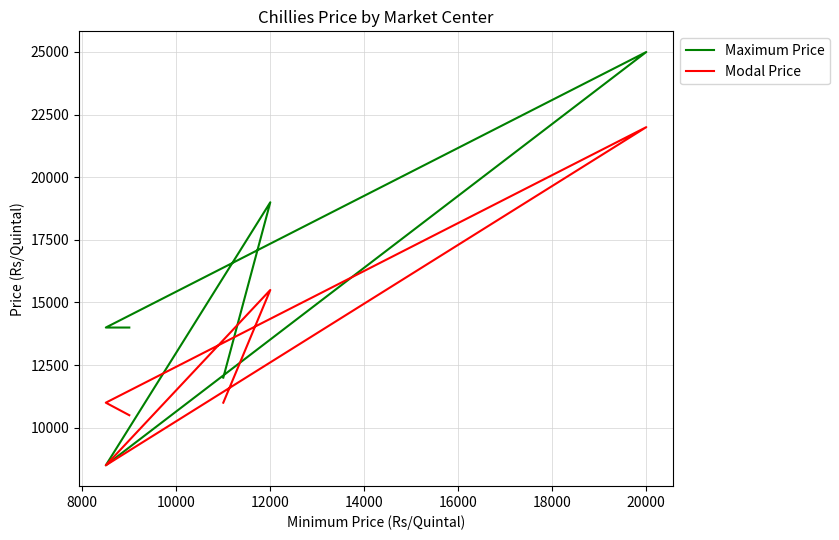

Reading left to right, list all the values displayed in this chart.

Maximum Price: 14000	14000	25000	8500	19000	12000
Modal Price: 10500	11000	22000	8500	15500	11000